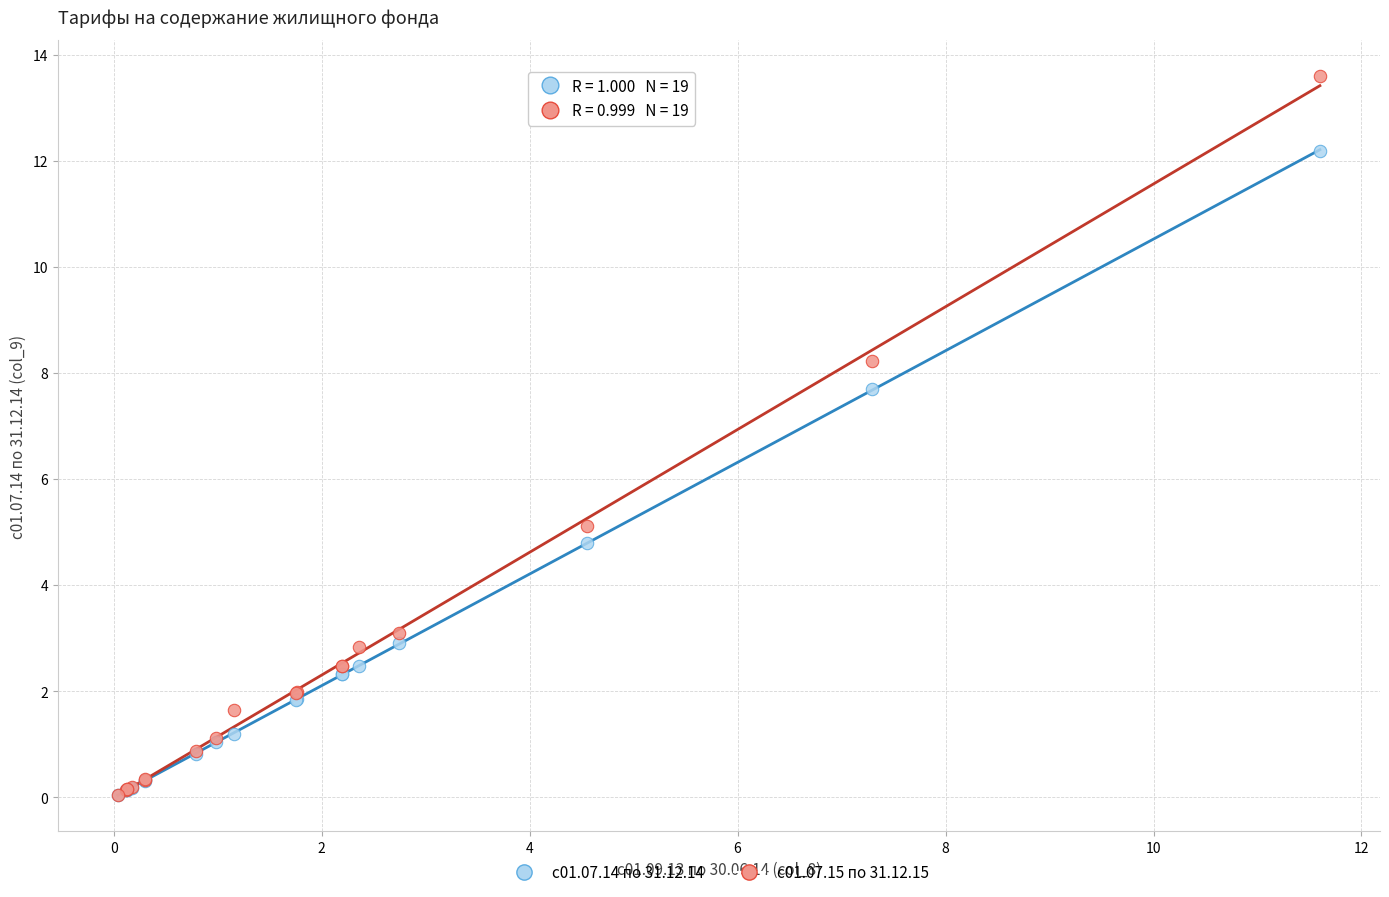

Across all series, what Y value is closest to 6?

5.1